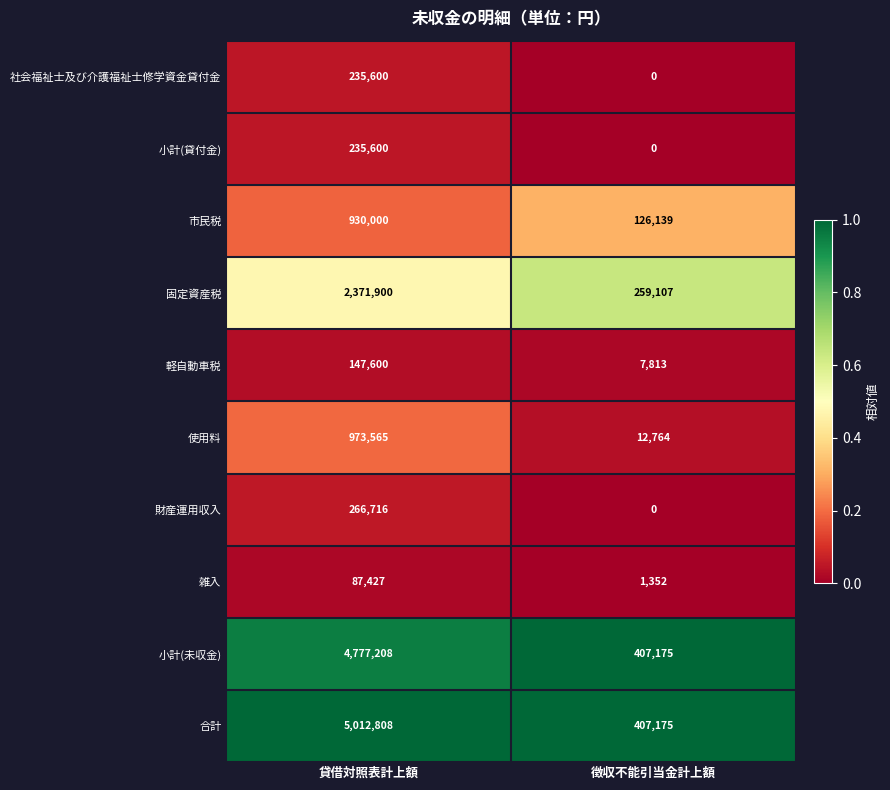

Which series has the largest total across all categories?

合計